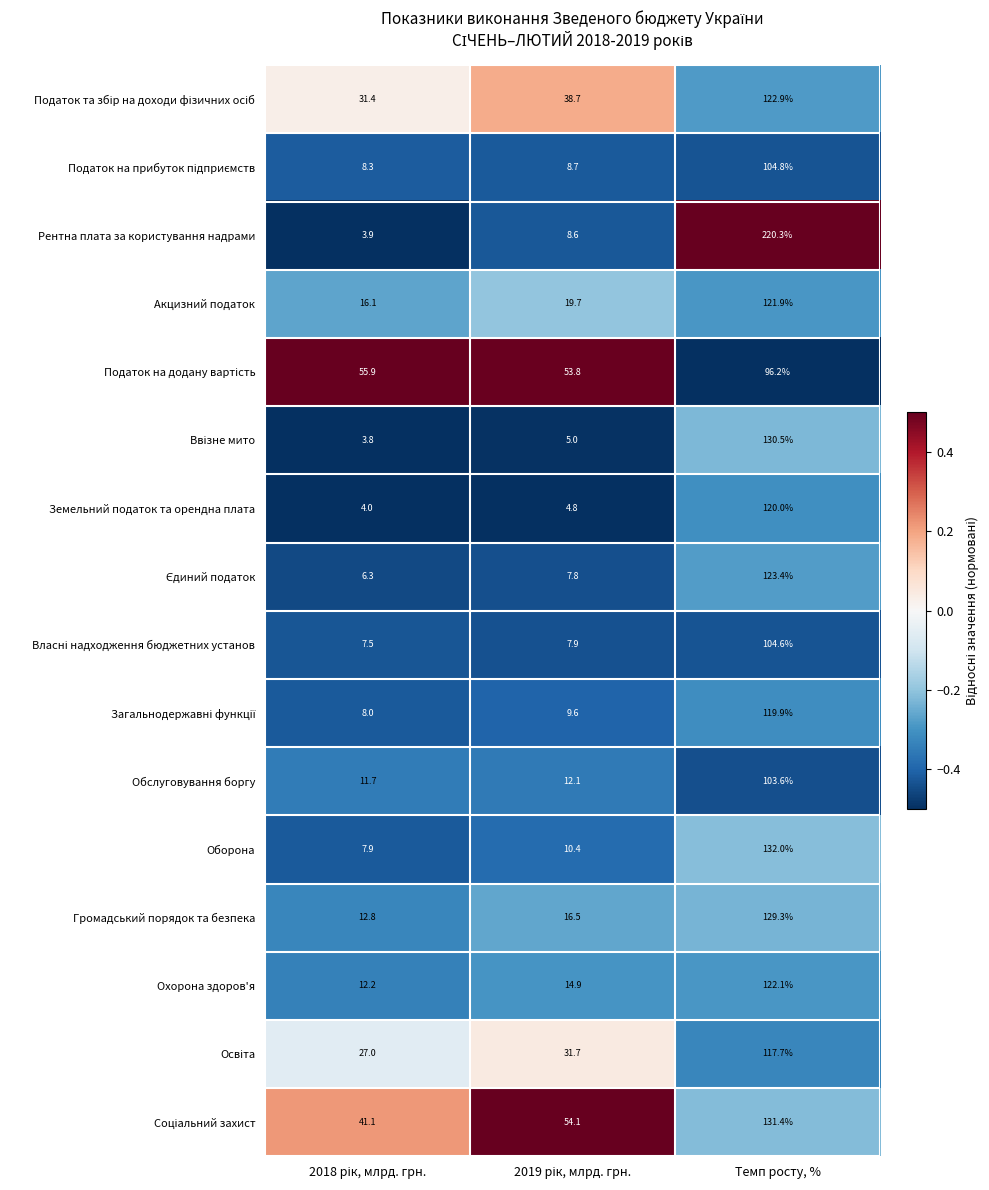

Which series has the largest range (max minus min)?

Рентна плата за користування надрами